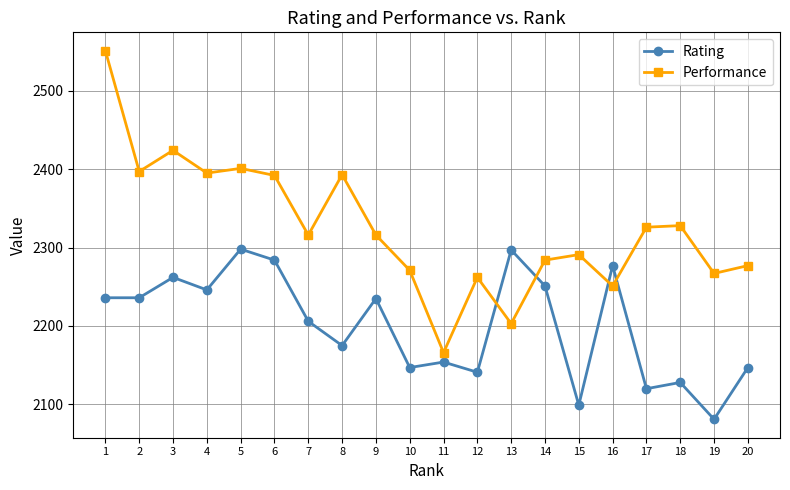

How many lines are shown in the chart?

2